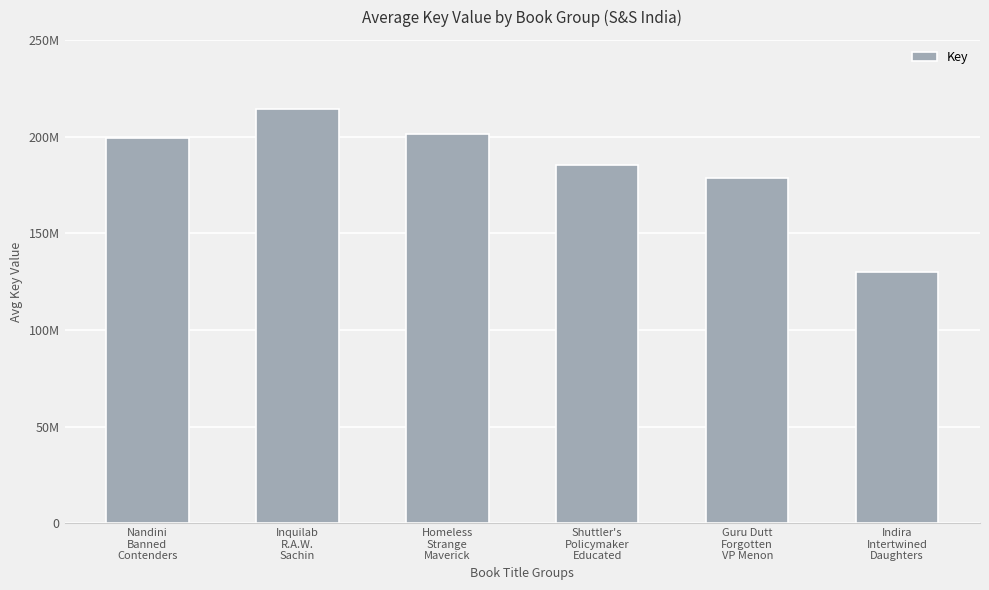

What is the label of the 5th bar from the right?

Inquilab
R.A.W.
Sachin